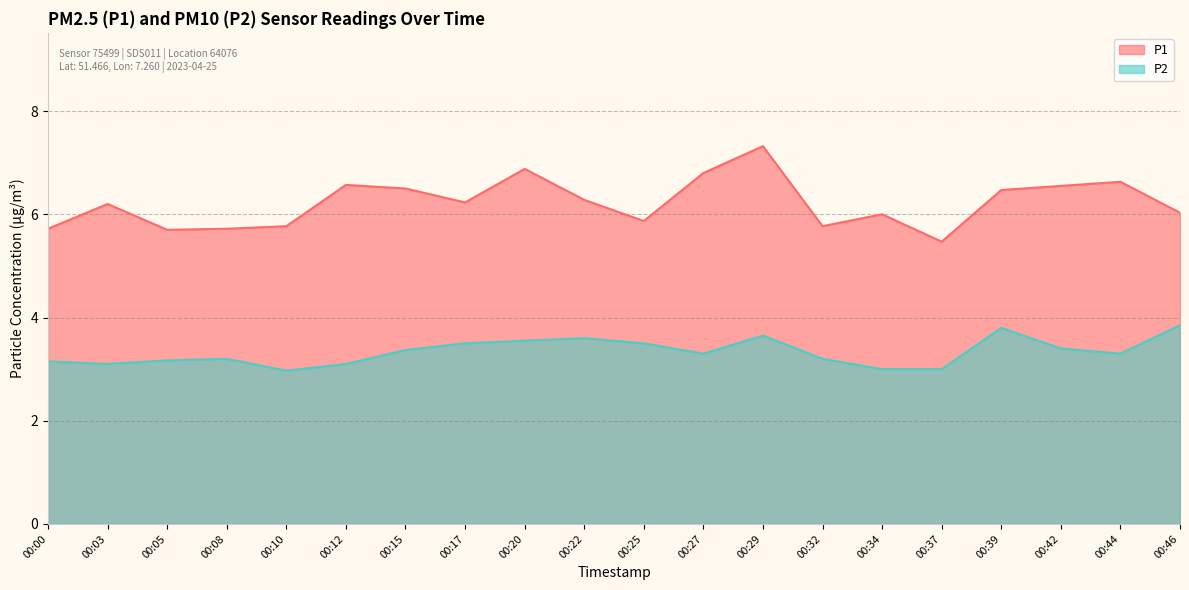

At how many categories does at least one series exceed 4?

20